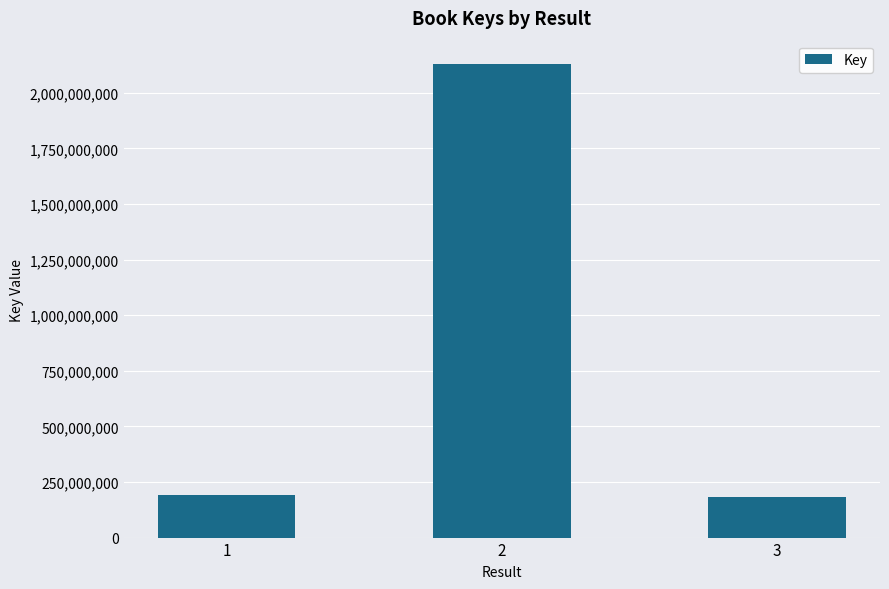

What is the value of the 3rd bar from the left?

181405210